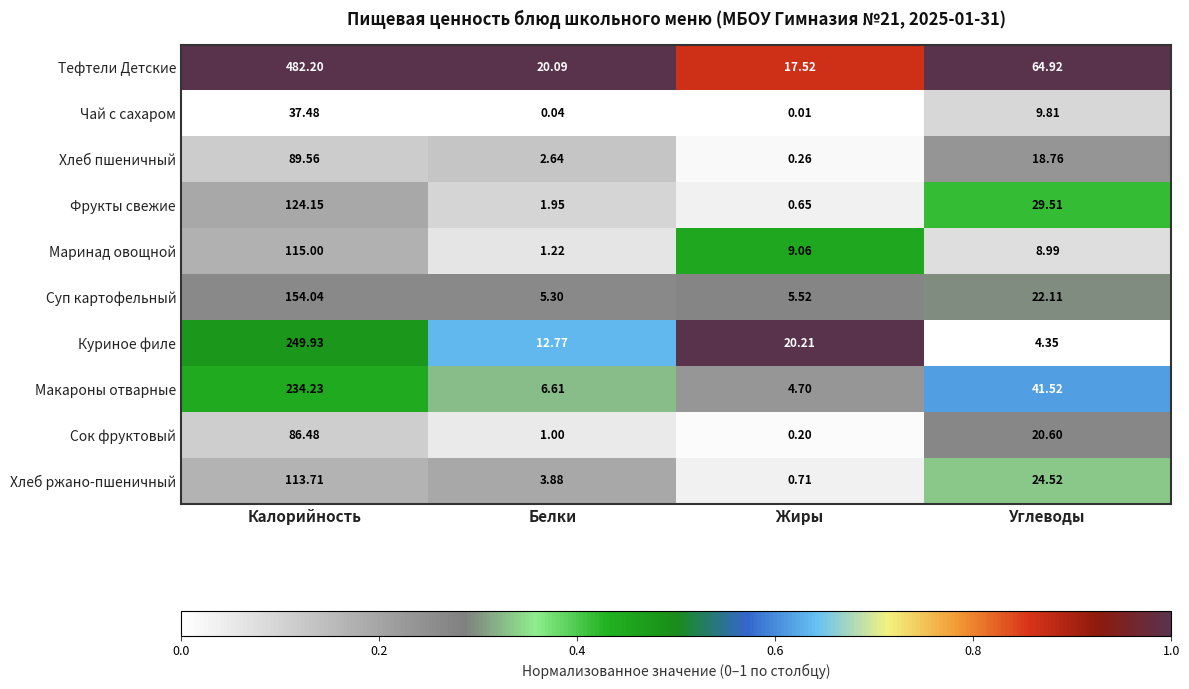

List the series in order of their peak value, lowest first.

Чай с сахаром, Сок фруктовый, Хлеб пшеничный, Хлеб ржано-пшеничный, Маринад овощной, Фрукты свежие, Суп картофельный, Макароны отварные, Куриное филе, Тефтели Детские